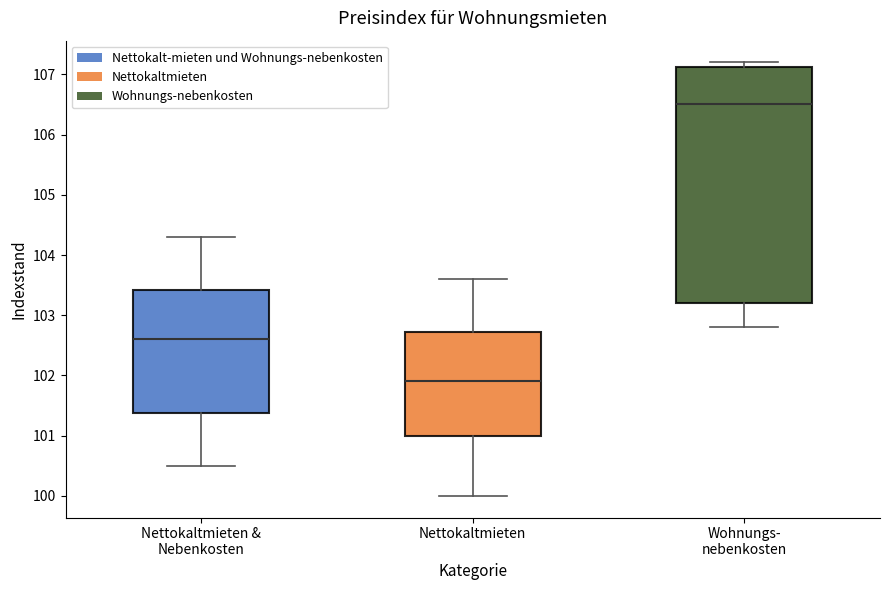

Reading left to right, read every box against the y-axis: the position of its median line, the range the box covers, and the ends of its whiskers. The values are not printed on the chart, so give them approximately, as read against the axis.

Nettokaltmieten & Nebenkosten: median 102.6, box 101.4 to 103.4, whiskers 100.5 to 104.3
Nettokaltmieten: median 101.9, box 101.0 to 102.7, whiskers 100.0 to 103.6
Wohnungs- nebenkosten: median 106.5, box 103.2 to 107.1, whiskers 102.8 to 107.2